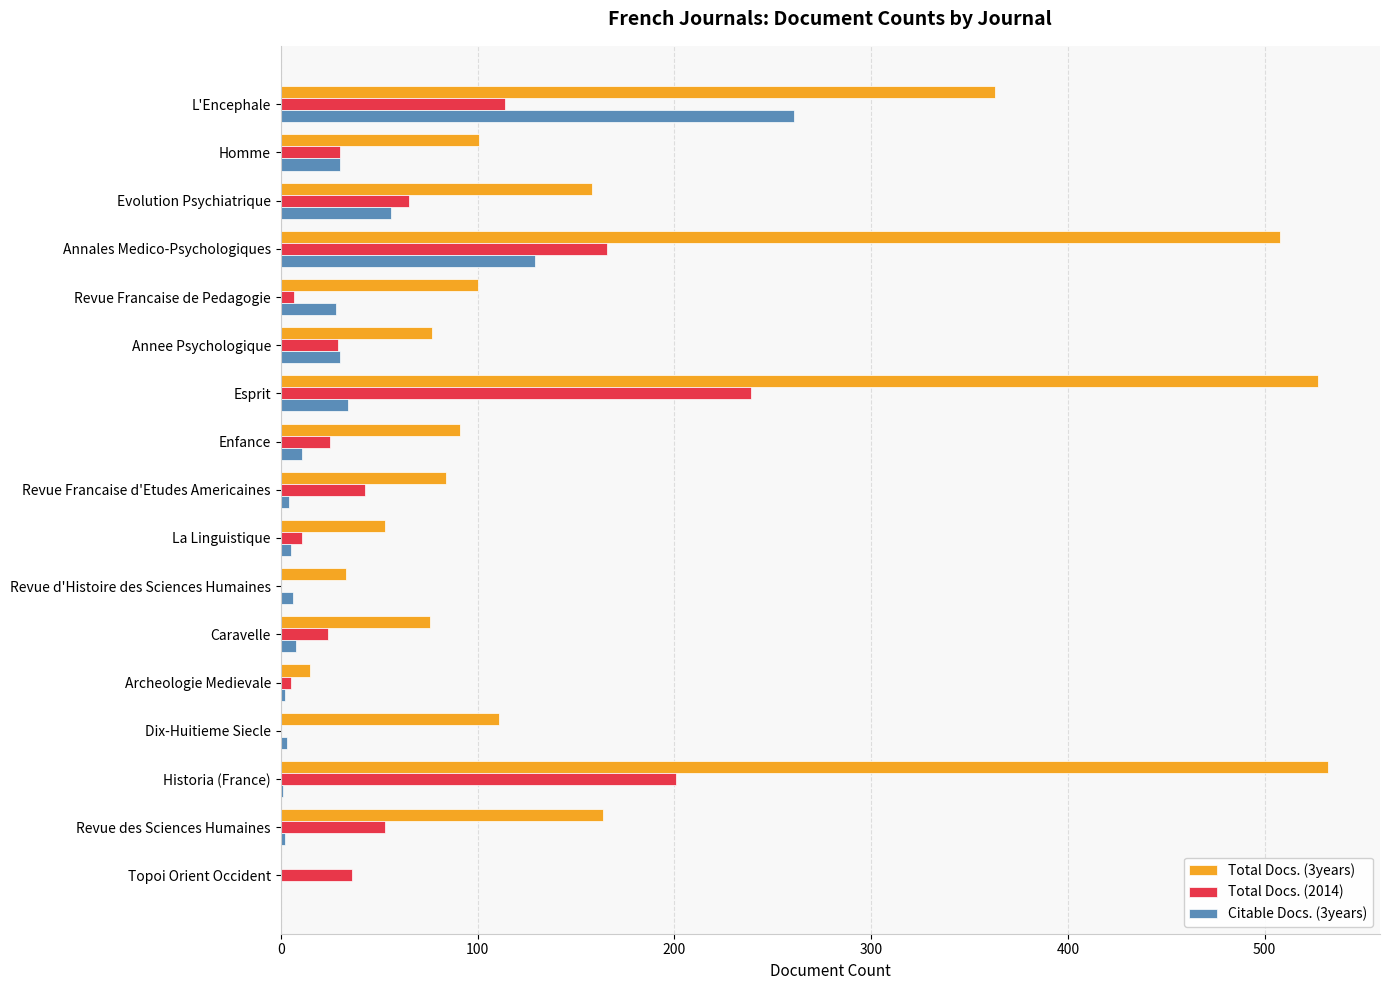

The value of Total Docs. (3years) at Homme is 101. True or false?

True